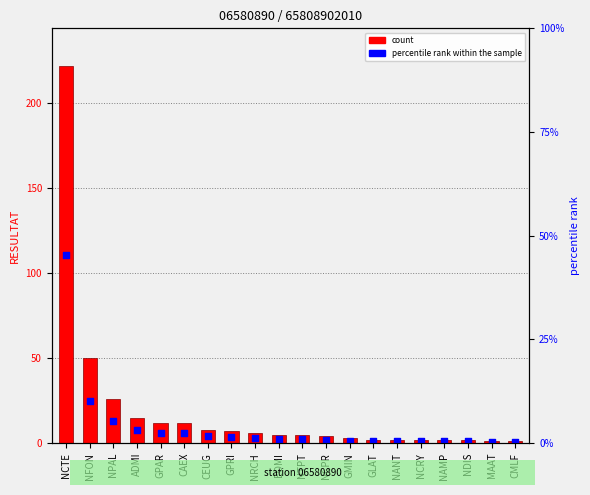

Is the value of count at NCRY greater than the value of percentile rank within the sample at NANT?

Yes